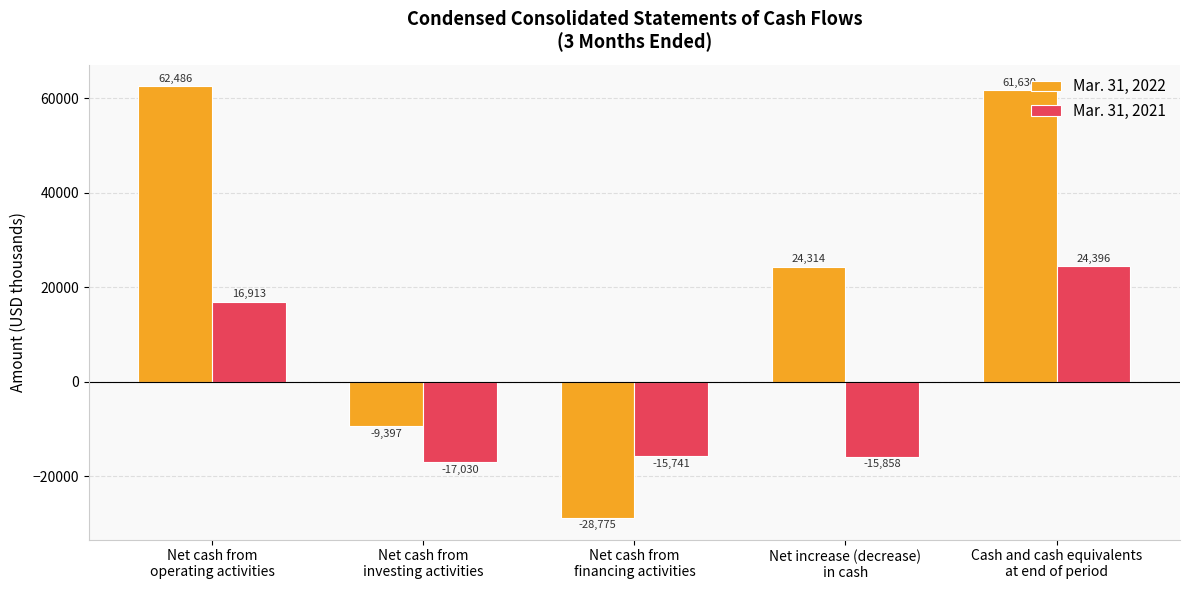

How many values in Mar. 31, 2022 are below zero?

2